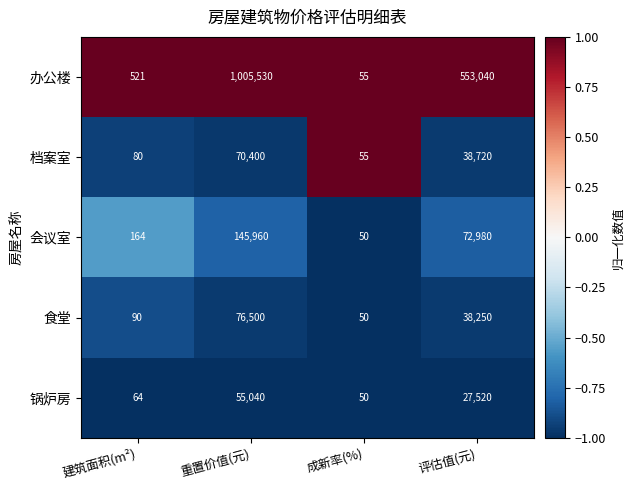

Which category has the lowest value in the 会议室 series?

成新率(%)